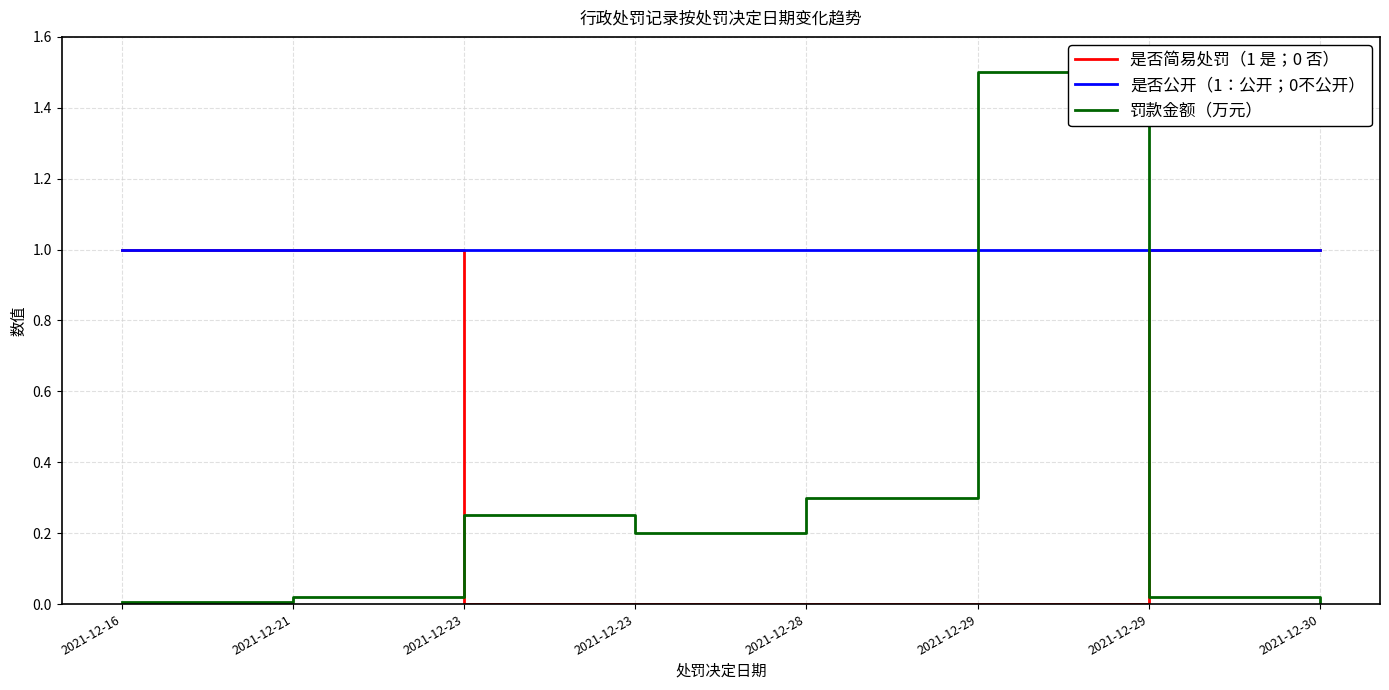

Which label corresponds to the smallest value in the chart?

2021-12-23